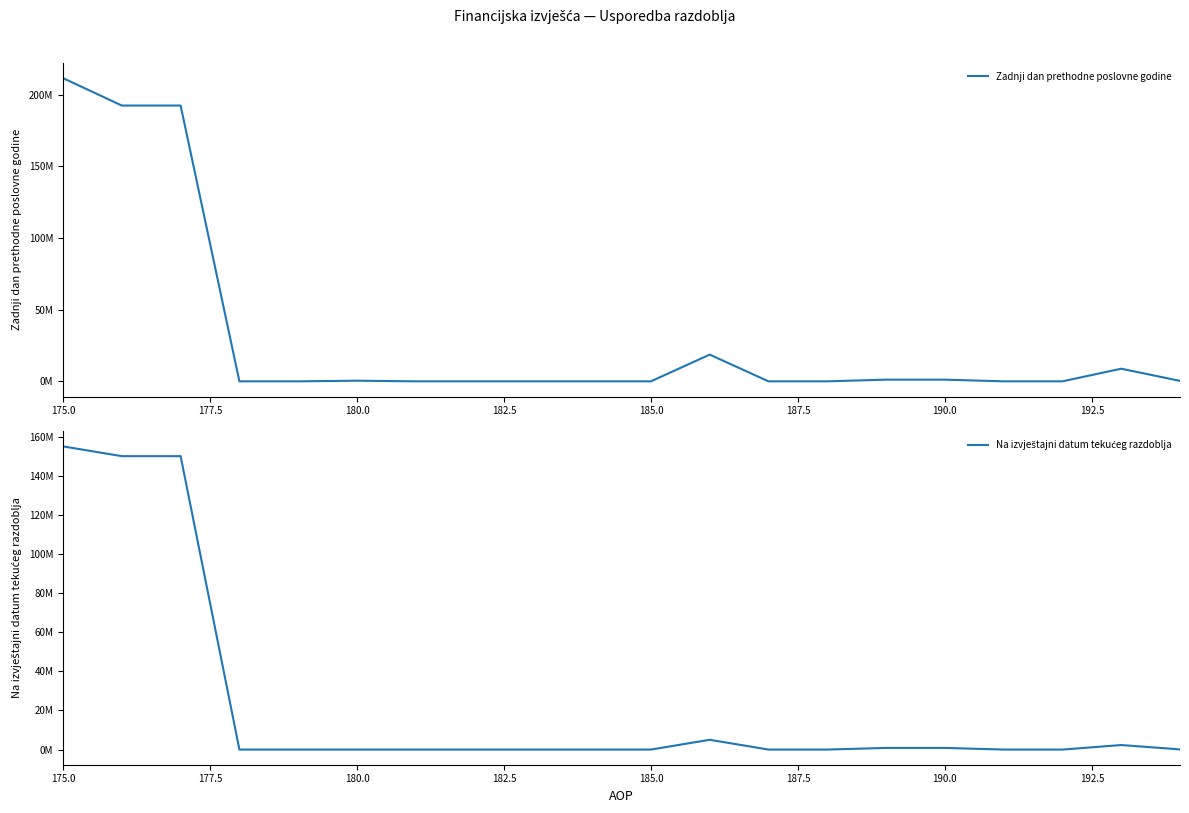

True or false: Na izvještajni datum tekućeg razdoblja has a value of 845092.0 at 190.0.

True